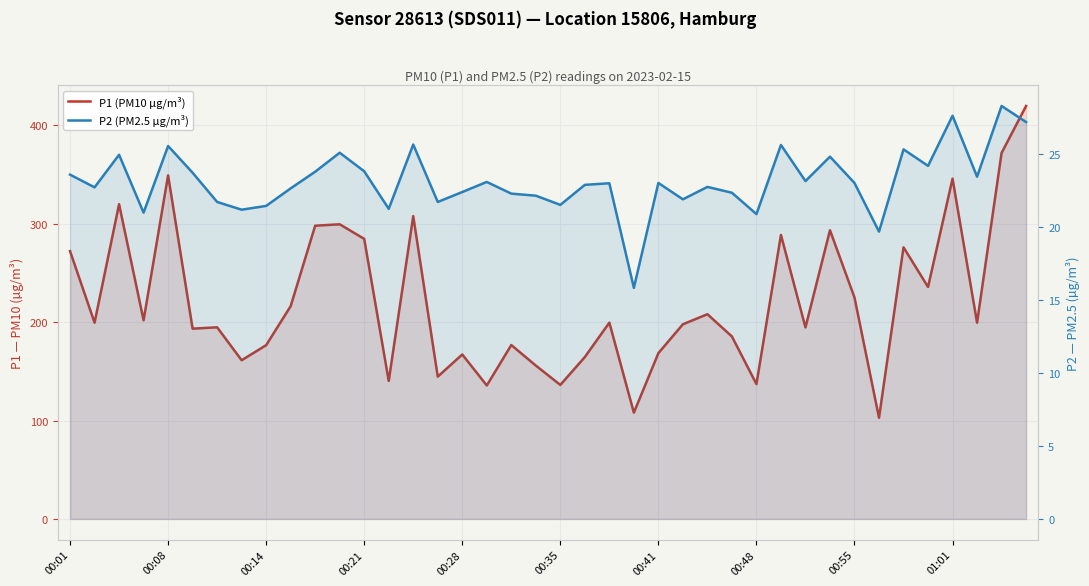

True or false: P2 (PM2.5 µg/m³) and P1 (PM10 µg/m³) intersect in this chart.

False